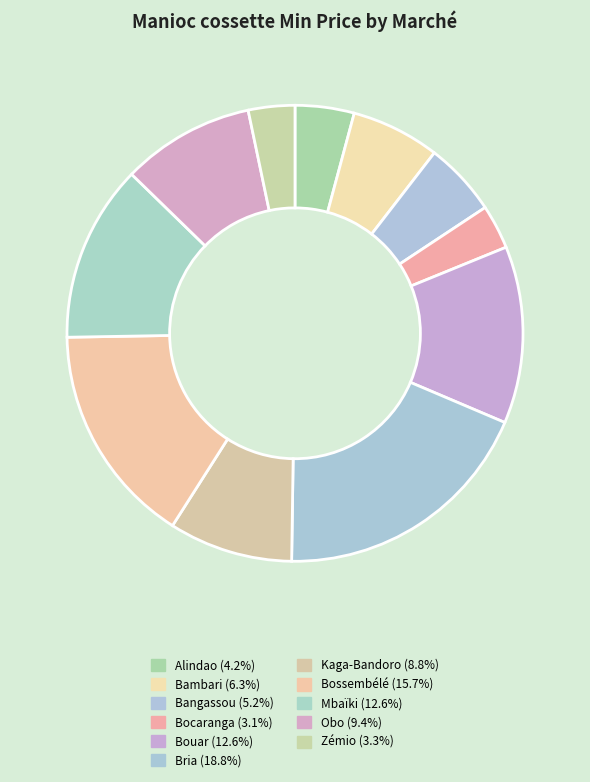

True or false: Alindao accounts for 17% of the total.

False